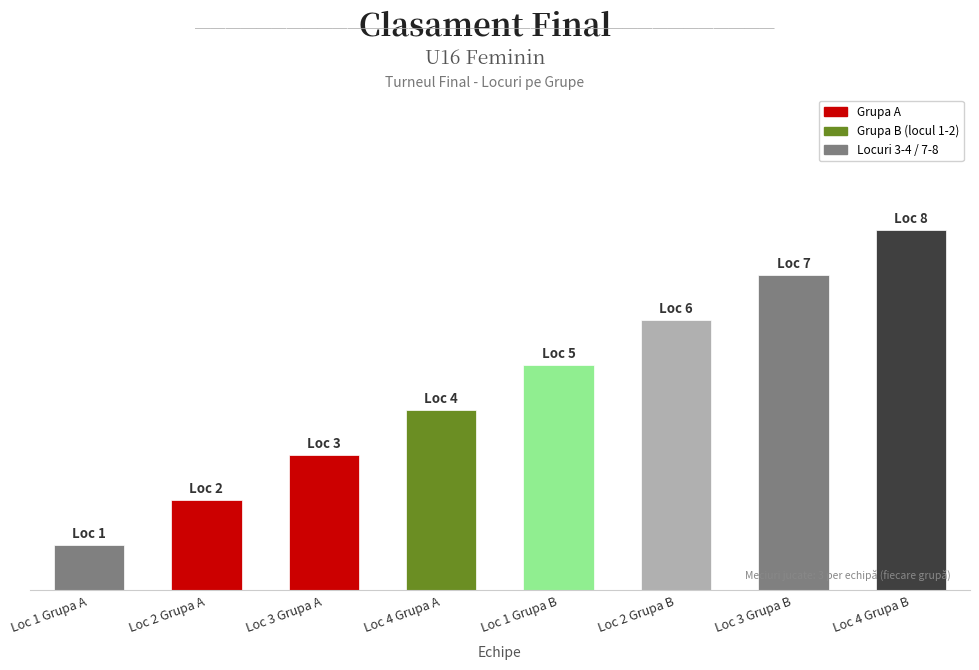

At which label is the value closest to 4?

Loc 4 Grupa A